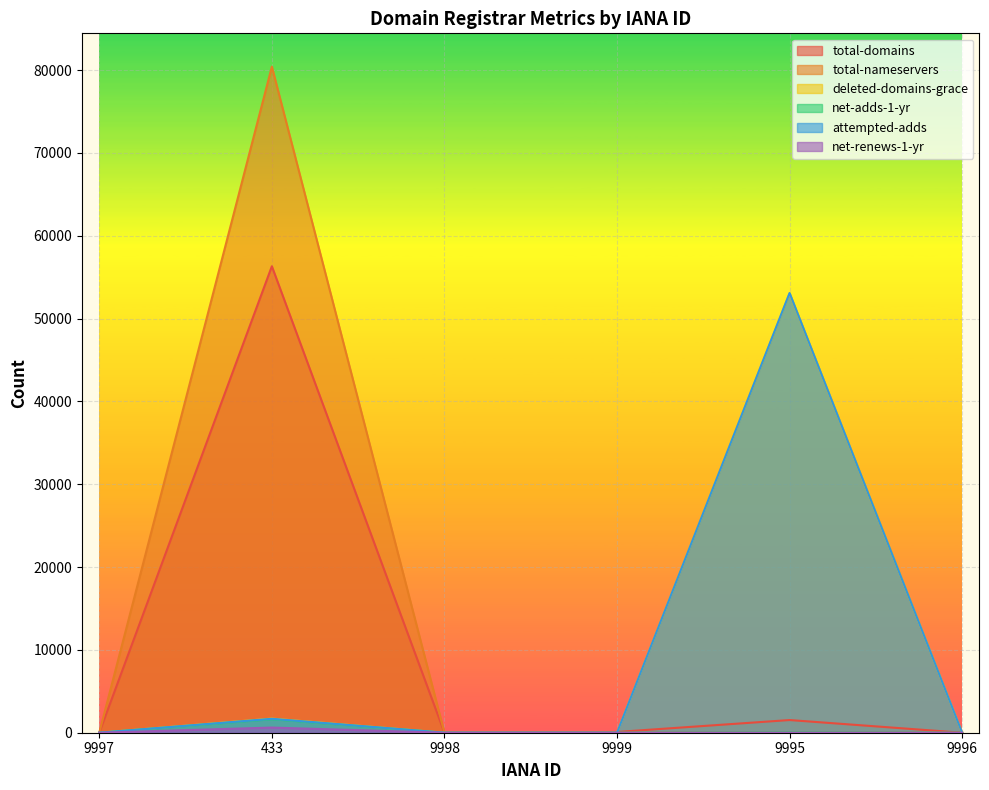

How many values in the total-nameservers series are below 1?

3